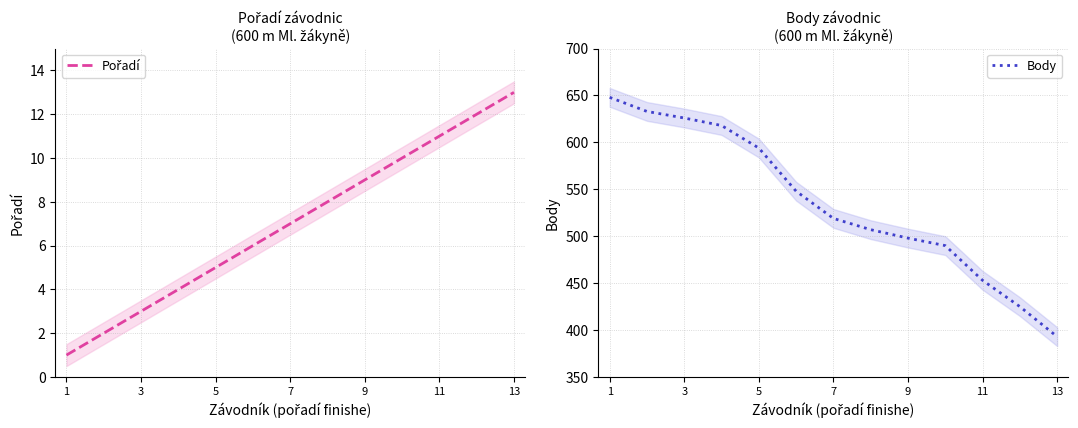

Which category has the lowest value in the Body series?

13